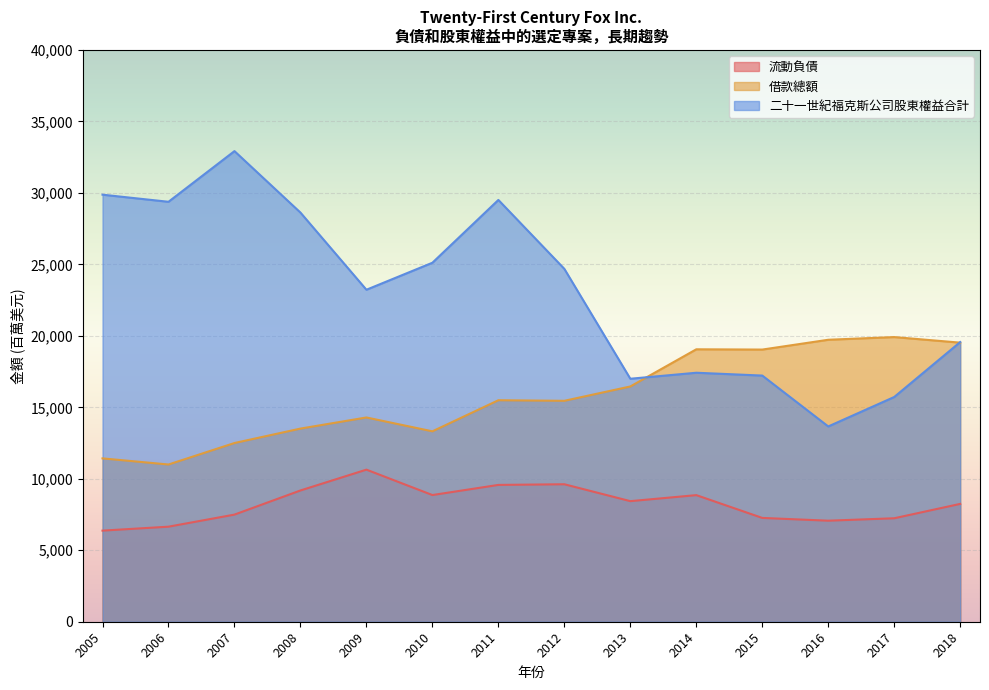

What are all the series names shown in the legend?

流動負債, 借款總額, 二十一世紀福克斯公司股東權益合計